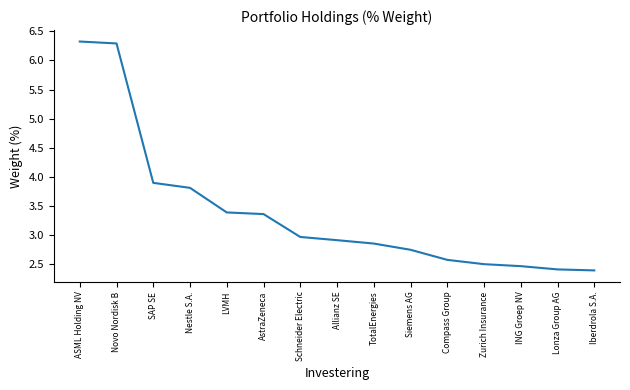

What is the difference between the maximum and minimum values?

3.9